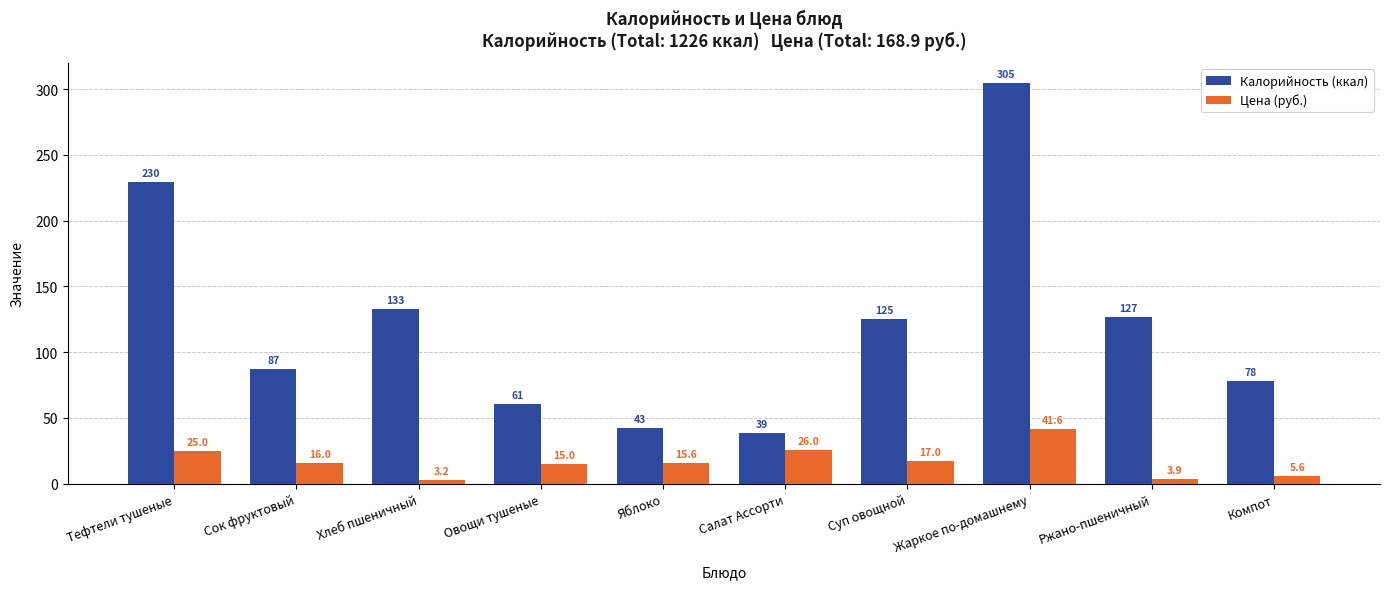

The Калорийность (ккал) series shows 133.2 at Хлеб пшеничный. True or false?

True